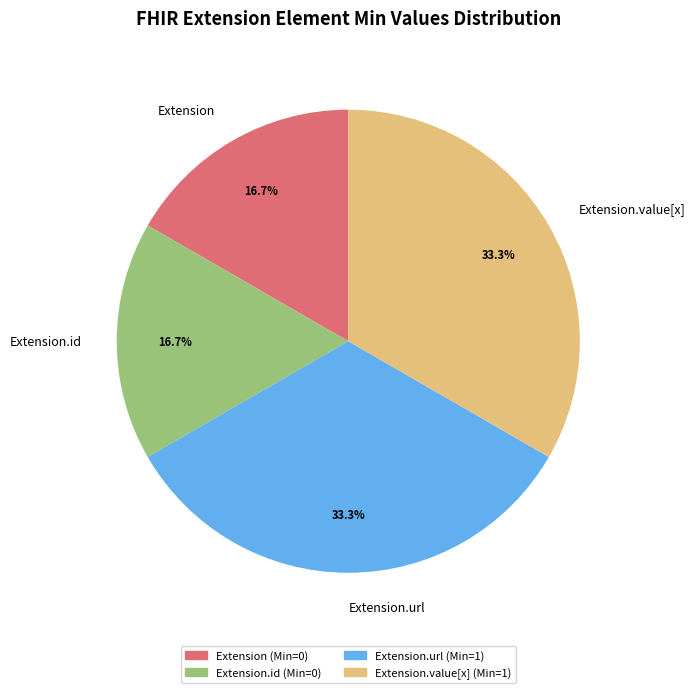

The Extension.url slice represents 39% of the pie. True or false?

False